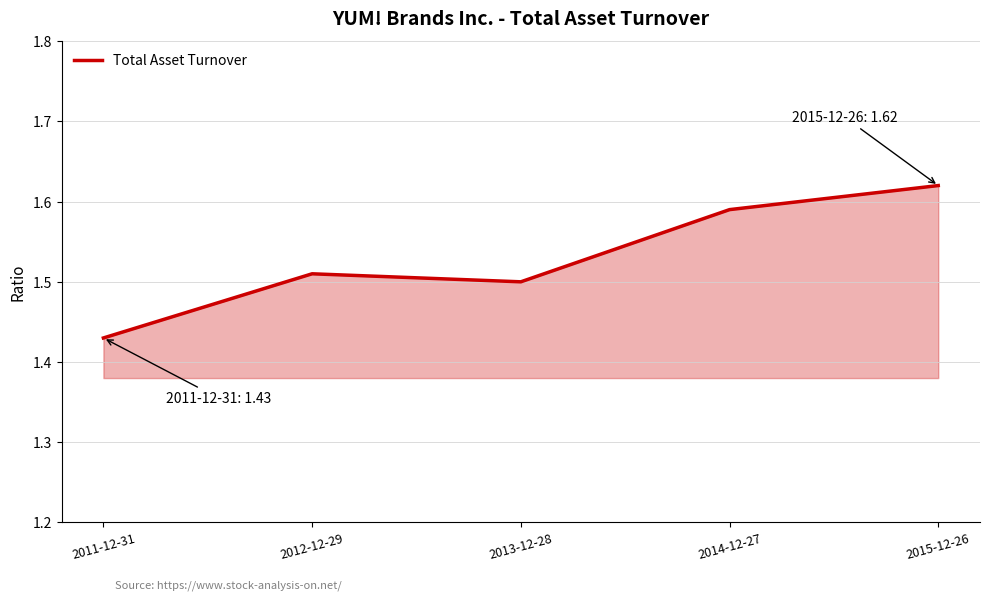

Count the values in the range 1 to 2.

5